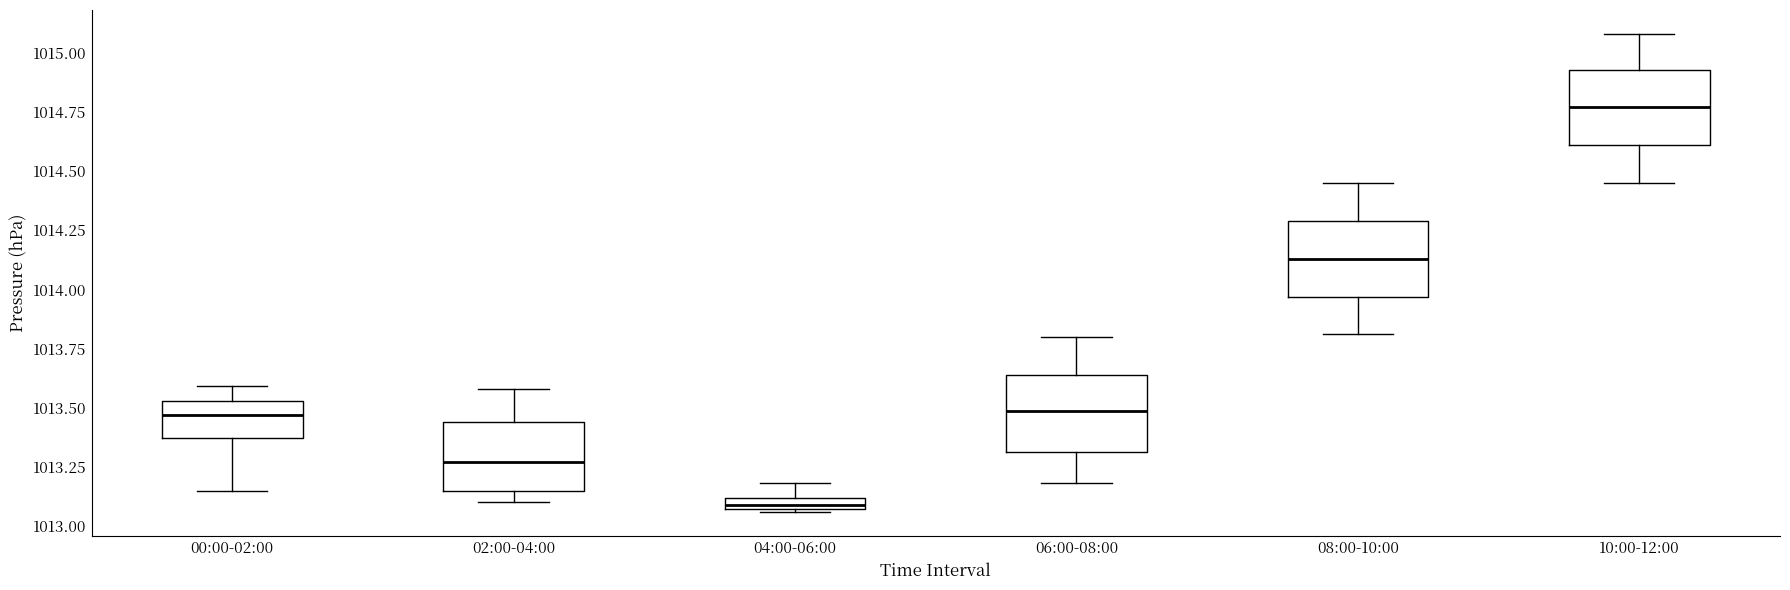

Which box's median line is the highest?

10:00-12:00